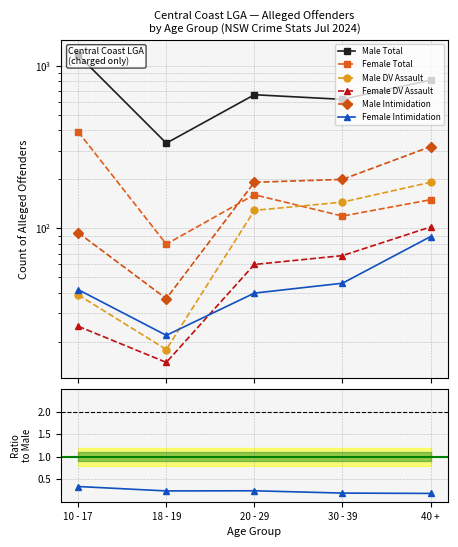

Reading right to left, what are all the values shown in this chart?

Male Total: 815	621	663	334	1162
Female Total: 150	119	161	80	392
Male DV Assault: 192	145	129	18	39
Female DV Assault: 102	68	60	15	25
Male Intimidation: 318	200	192	37	94
Female Intimidation: 89	46	40	22	42